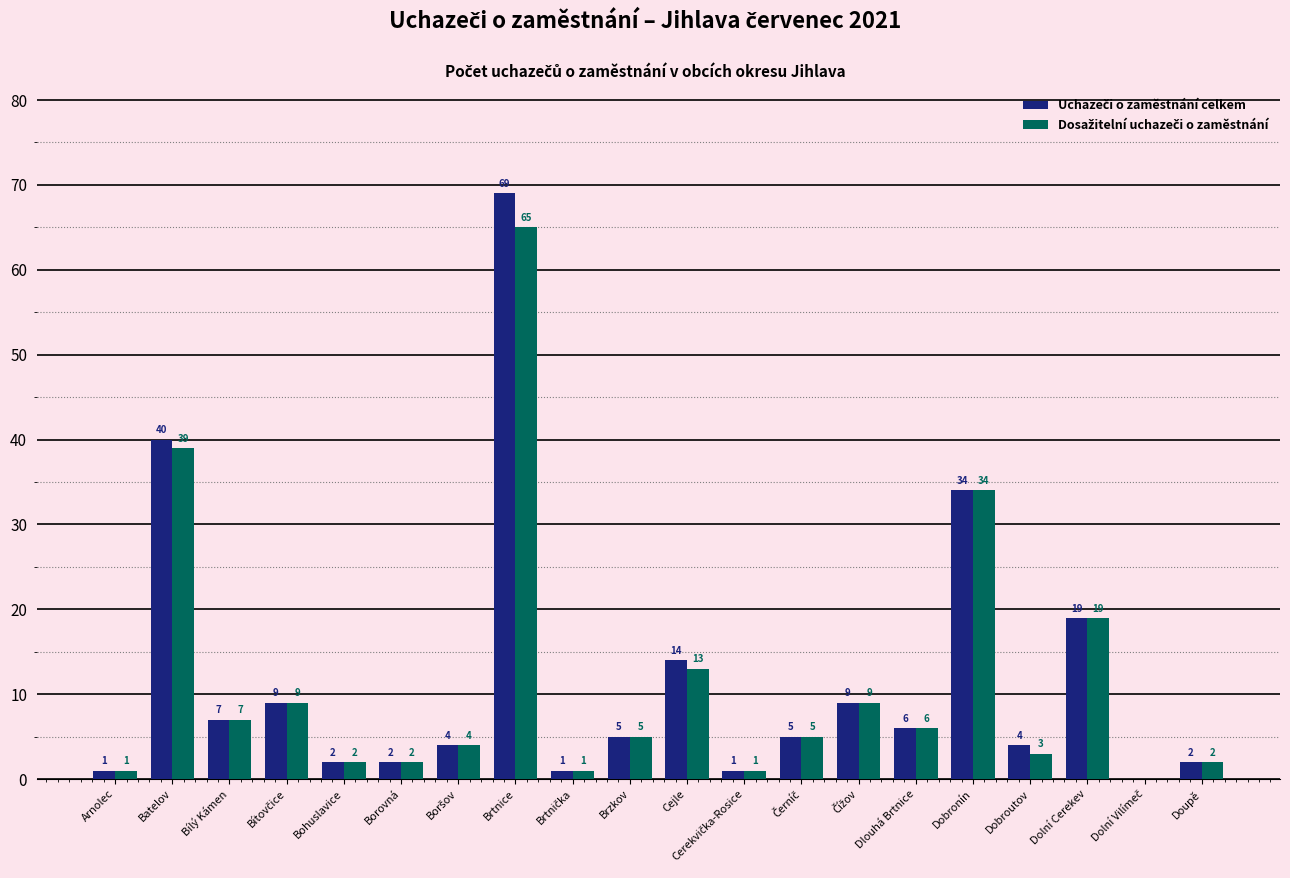

At which category is the sum across all series the highest?

Brtnice